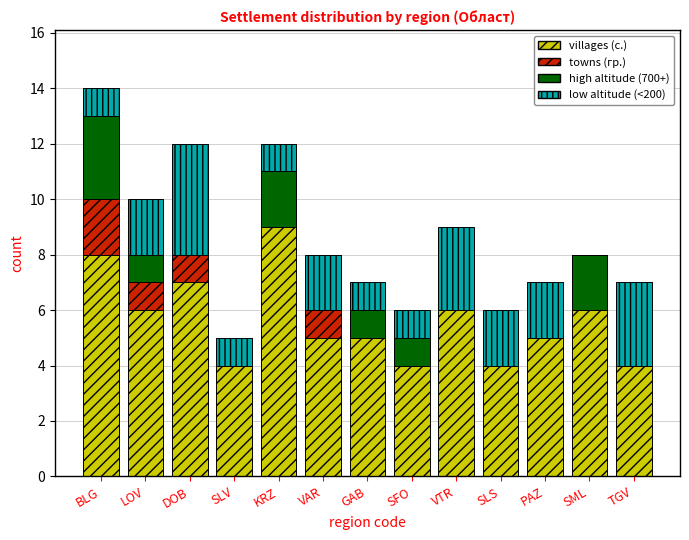

Is it true that villages (с.) equals 4 at SLV?

True